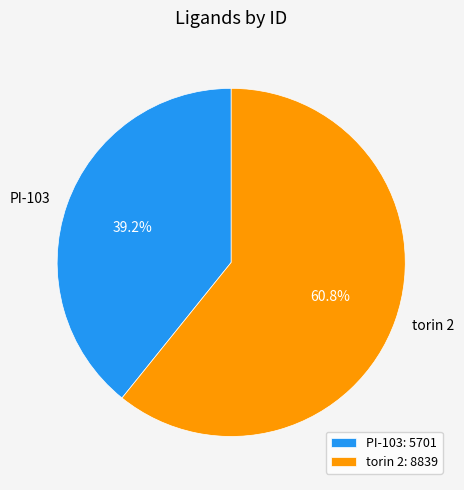

What is the smallest slice in the pie chart?

PI-103